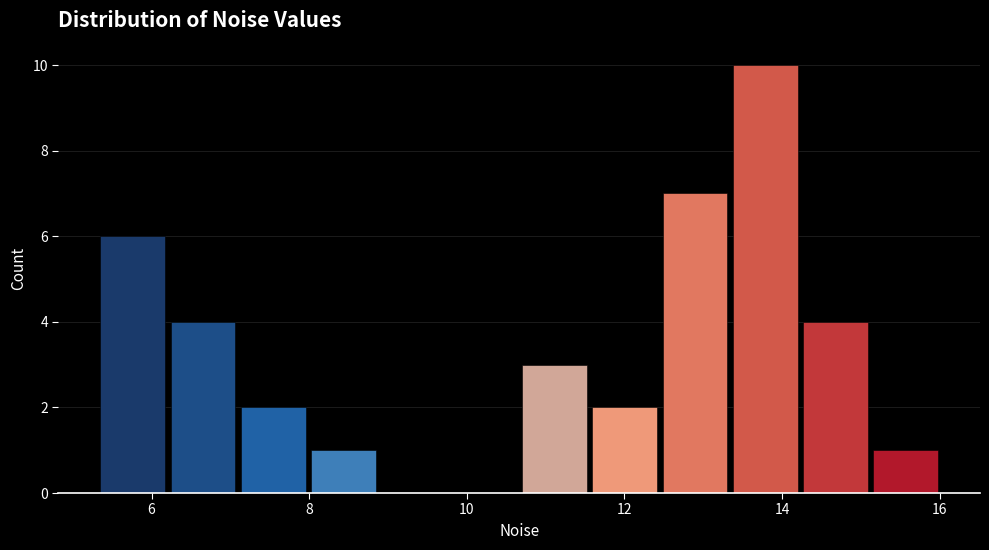

What is the height of the bar covering 14.2 to 15.2 on the x-axis? Neither the bar edges nor the heights are printed on the chart, so give them approximately, as read against the axes.

4